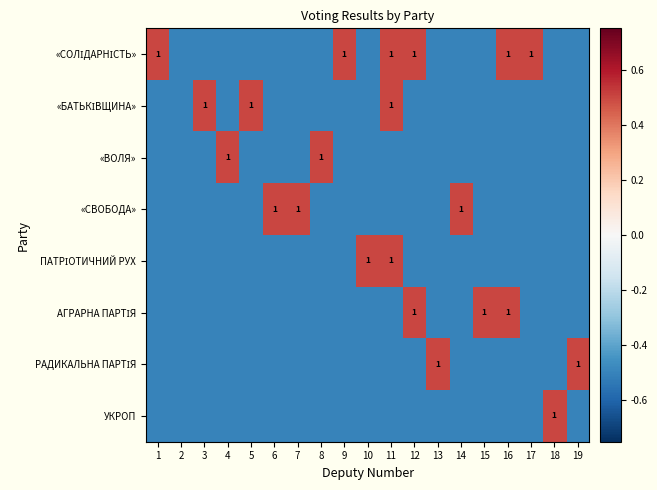

How many values in УКРОП are below zero?

18